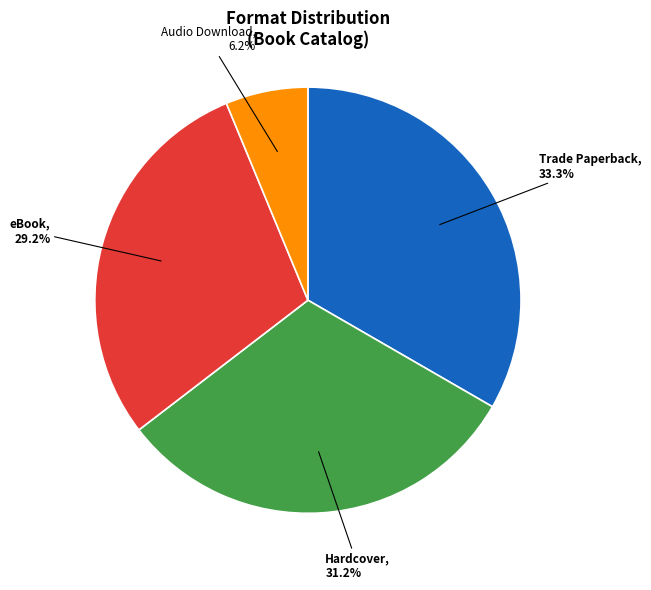

Does any single category account for the majority?

No